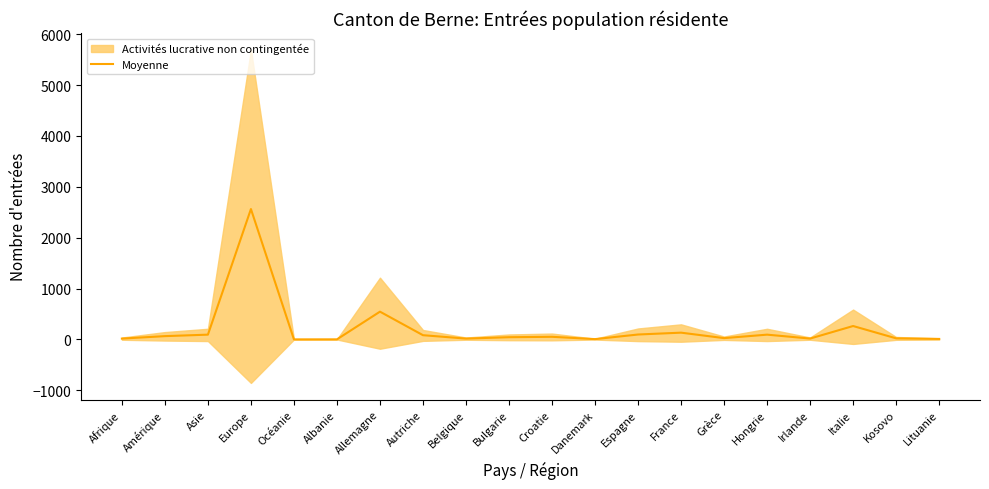

How many interior local peaks (higher than both neighbors) does the data have?

6